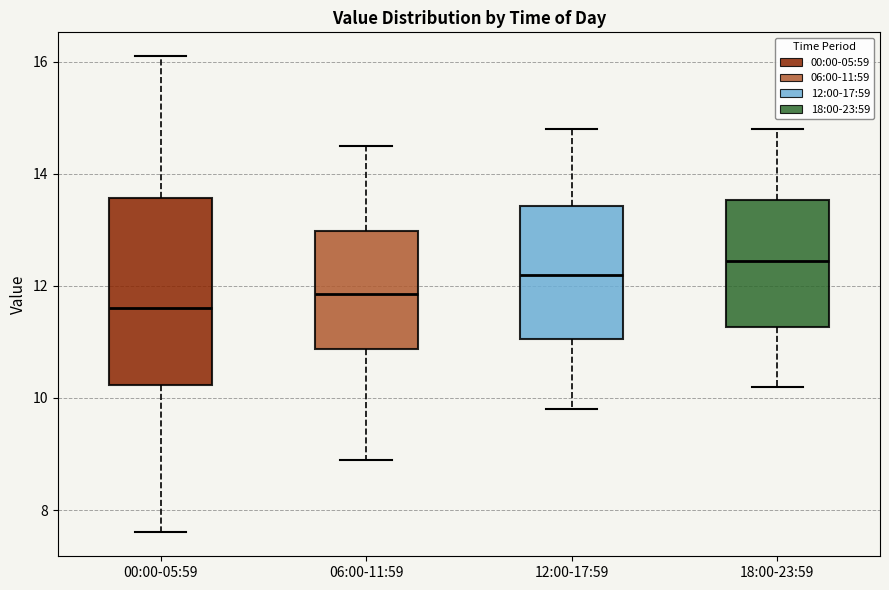

Which box's median line is the highest?

18:00-23:59